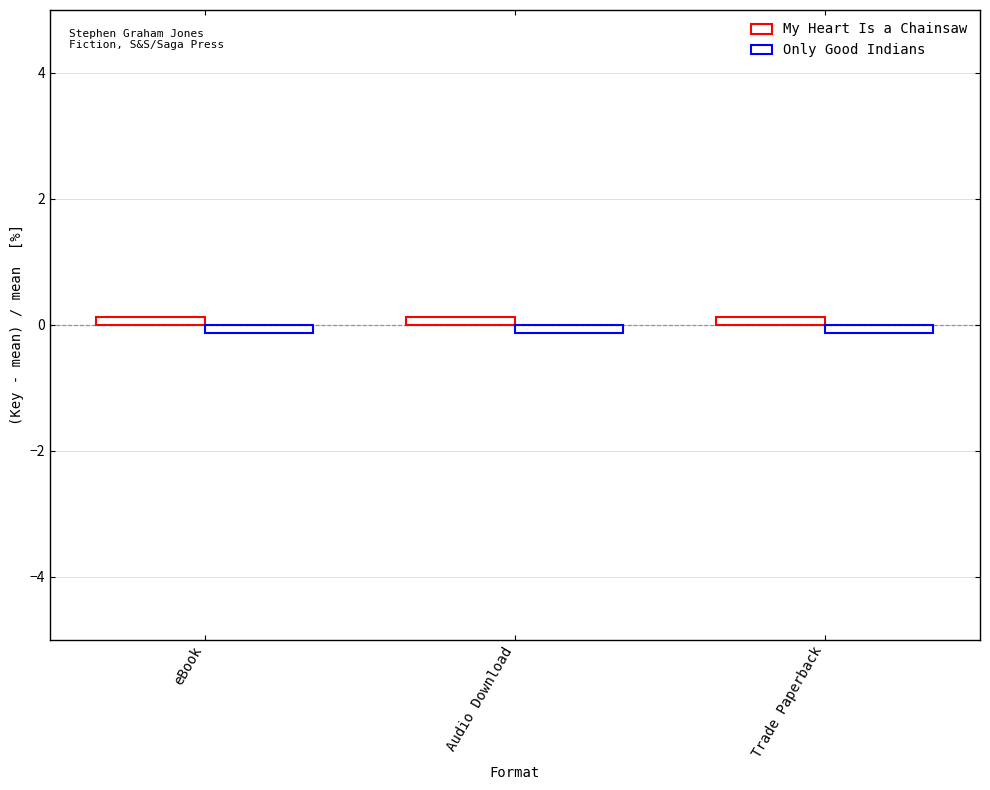

What is the average value of the My Heart Is a Chainsaw series?

0.1